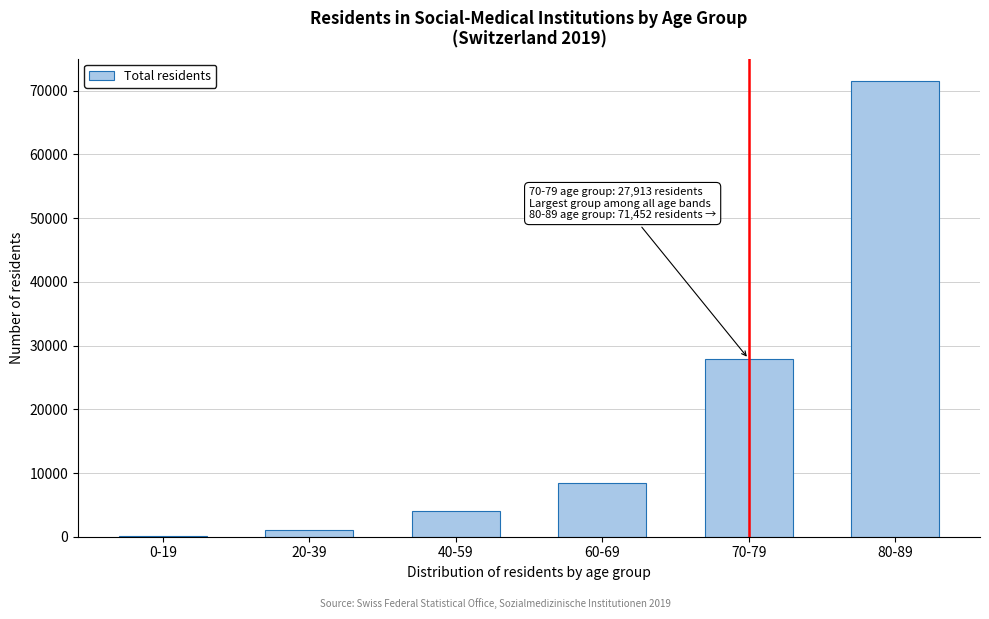

Reading right to left, list all the values displayed in this chart.

80-89=71452	70-79=27913	60-69=8465	40-59=4015	20-39=1000	0-19=79